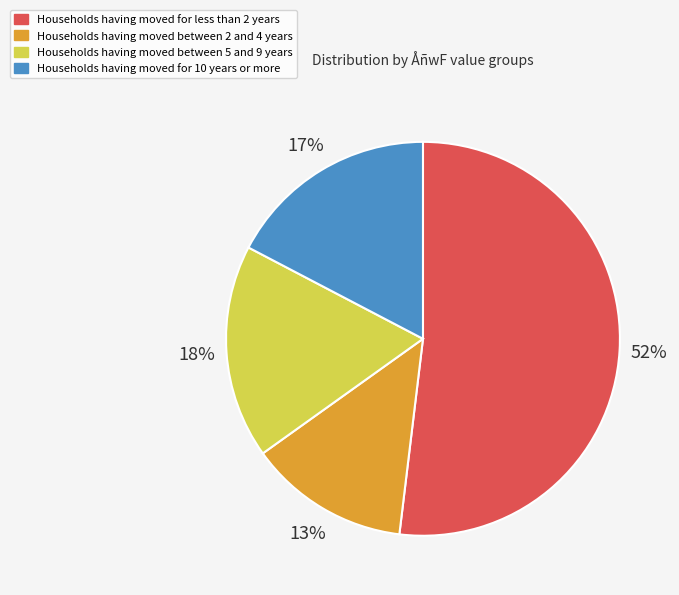

Does any single category account for the majority?

Yes